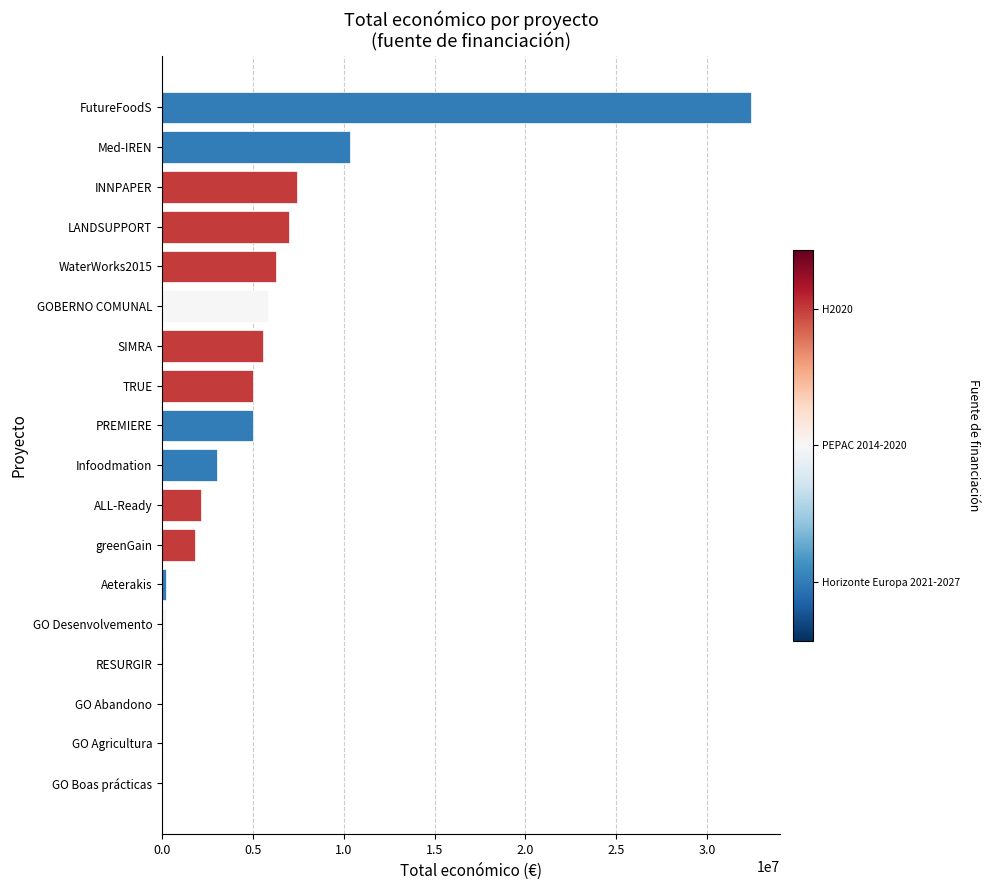

At which label is the value closest to 16200127?

Med-IREN